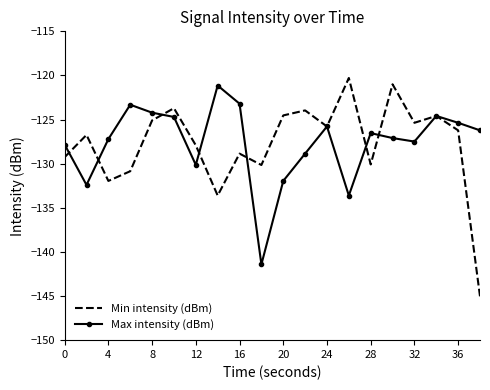

Which series has the largest range (max minus min)?

Min intensity (dBm)